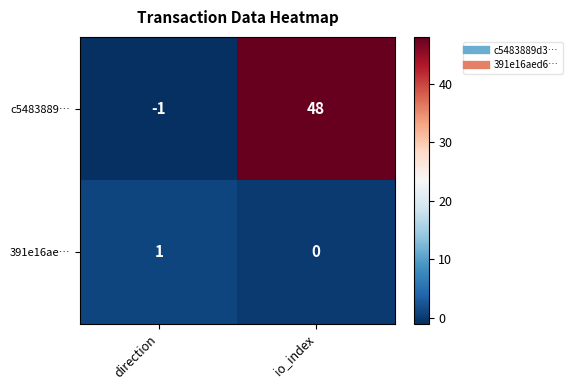

Which series has the widest spread of values?

c5483889…